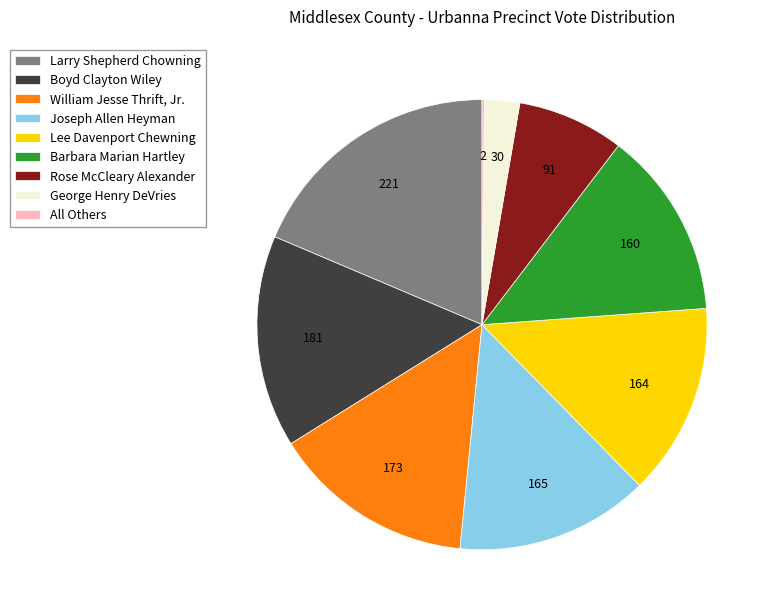

Which slice is the largest?

Larry Shepherd Chowning